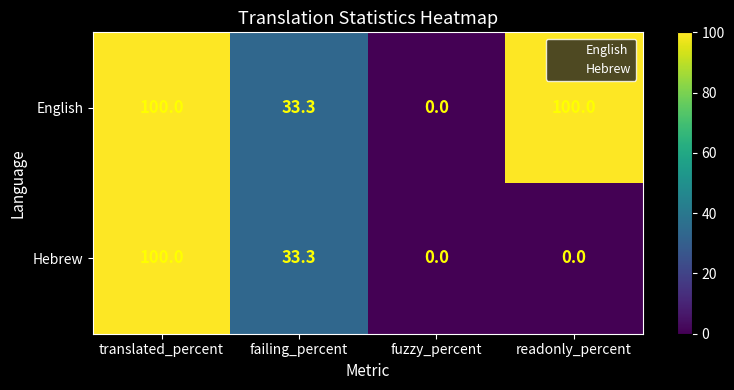

What is the difference between the maximum and minimum values in the Hebrew series?

100.0